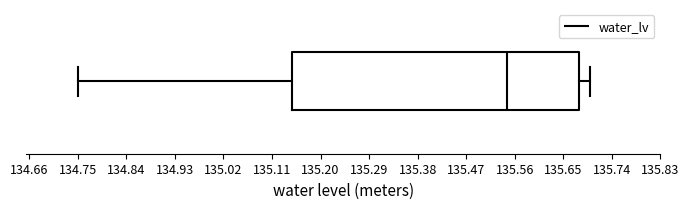

Where does the median line of the box sit on the x-axis? The values are not printed on the chart, so give them approximately, as read against the axis.

135.55